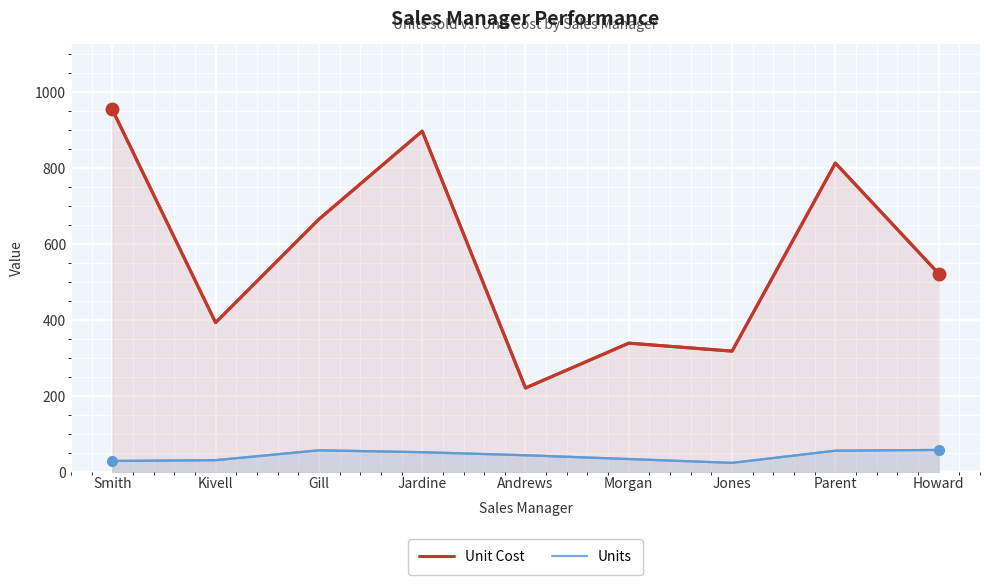

True or false: Units and Unit Cost intersect in this chart.

False